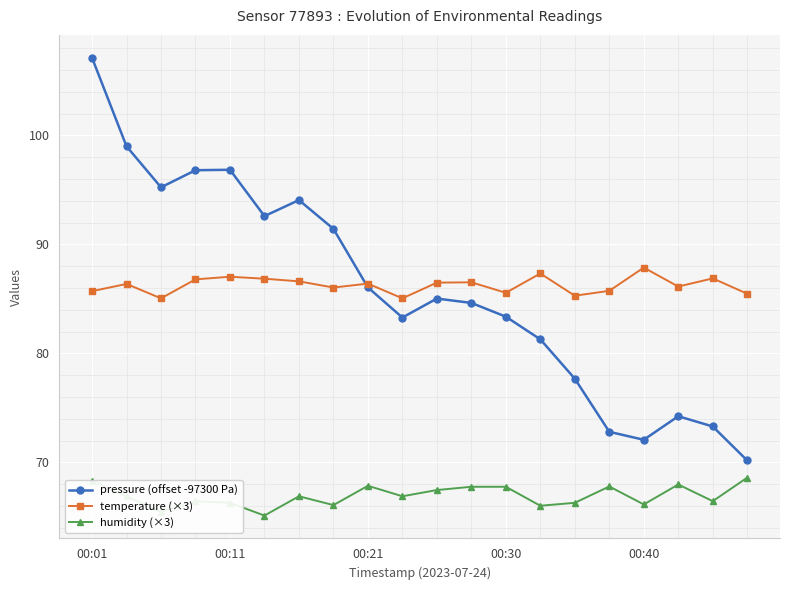

Which series has the largest range (max minus min)?

pressure (offset -97300 Pa)